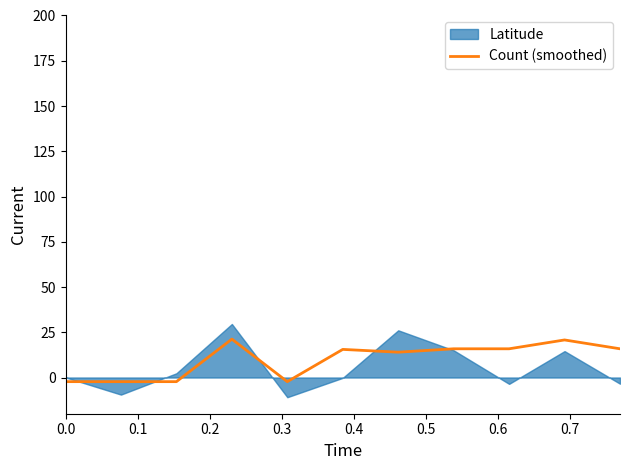

What is the value of the 8th point from the left?

15.9